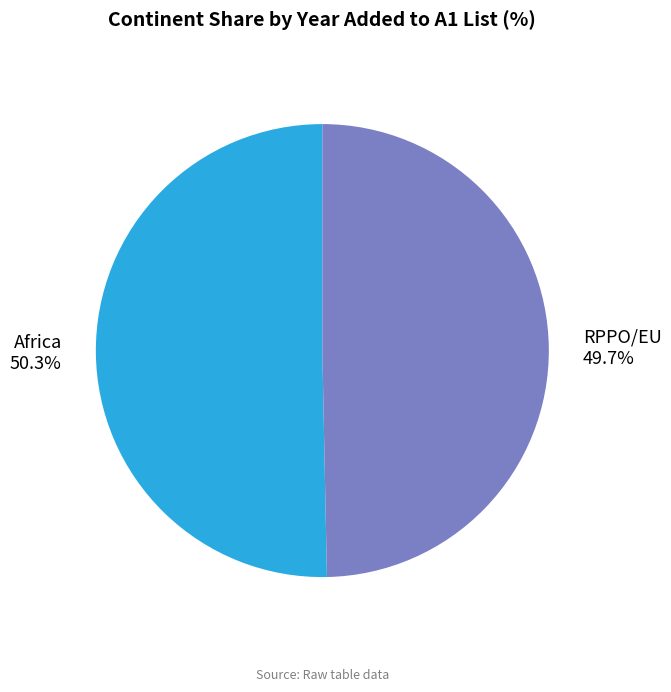

How many slices are in this pie chart?

2